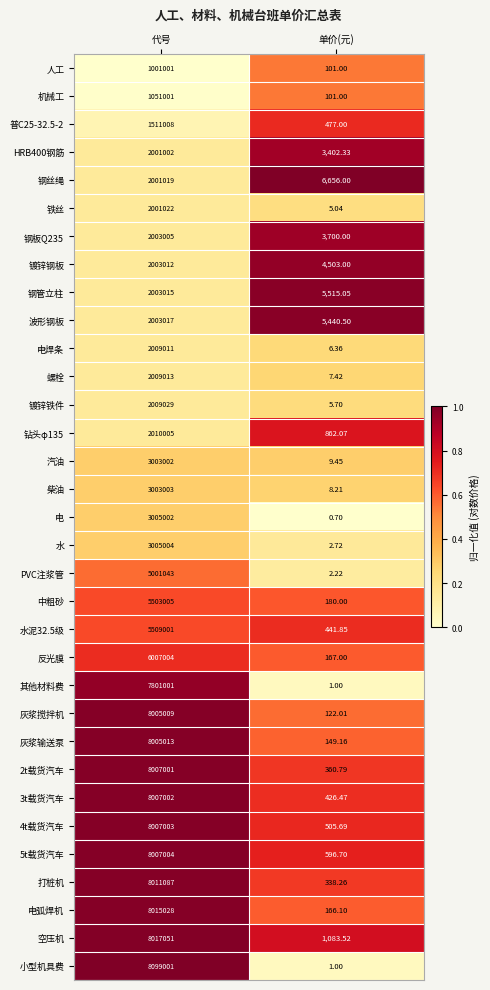

Rank the categories by 钢管立柱 value from highest to lowest.

代号, 单价(元)